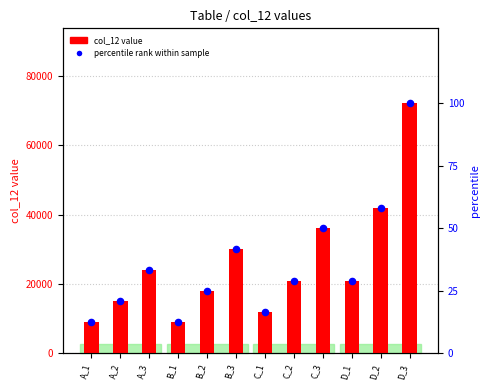

Is the value of col_12 value at A_3 greater than the value of percentile rank within sample at B_2?

Yes